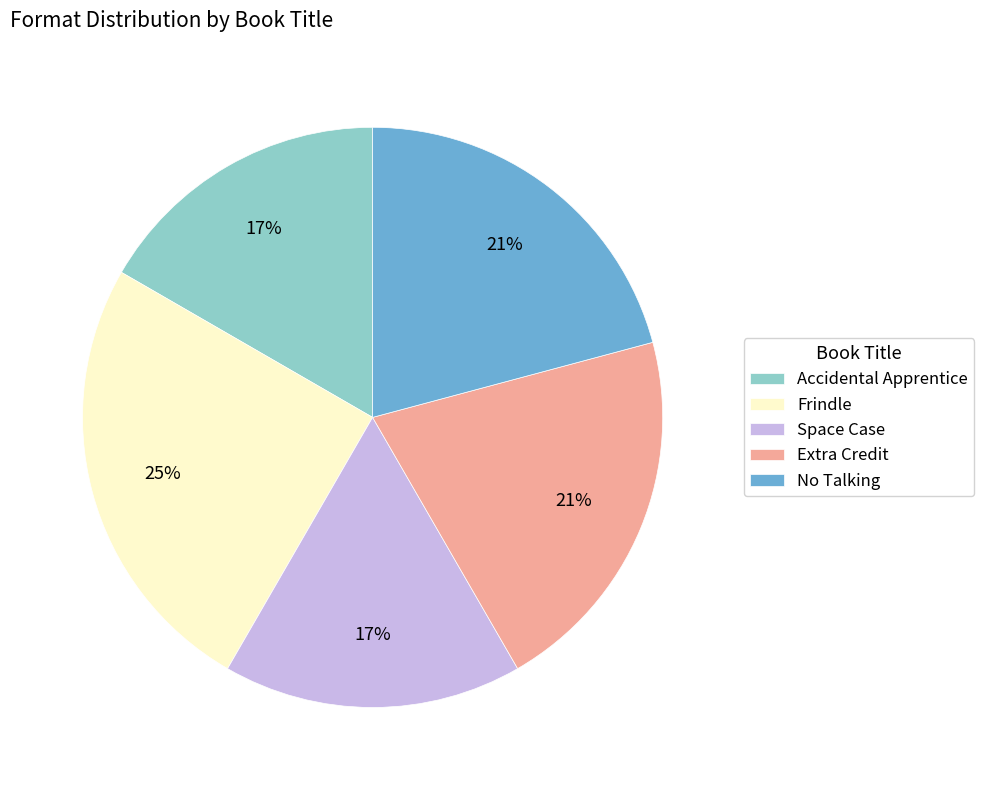

How many segments does this pie chart have?

5